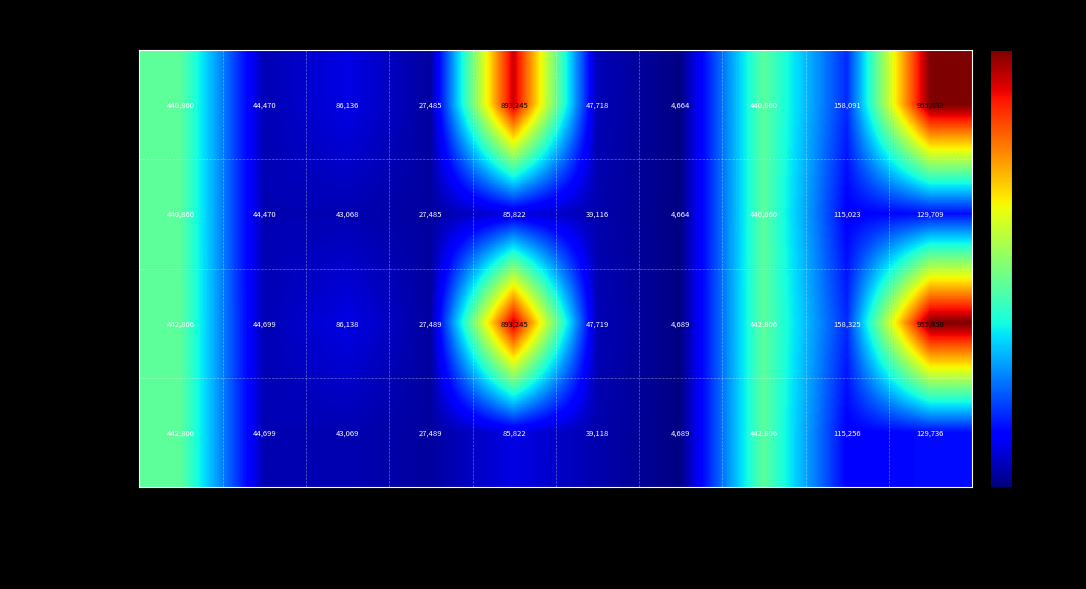

Rank the series at Total Flujos Entrantes from lowest to highest value.

MN Importe Ajustado, Total Importe Ajustado, MN Importe Base, Total Importe Base